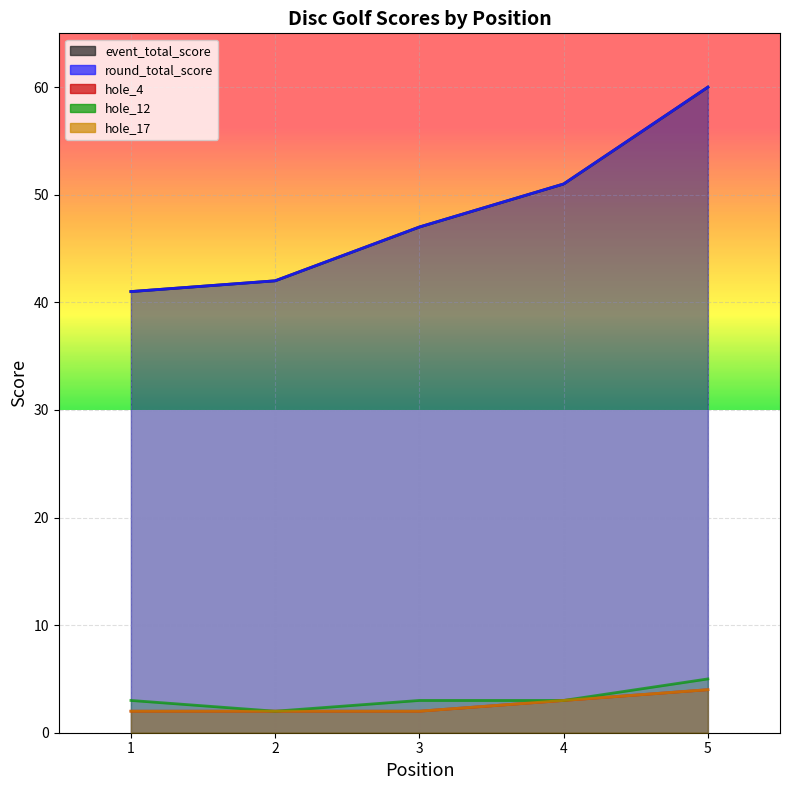

At how many categories does at least one series exceed 47?

2